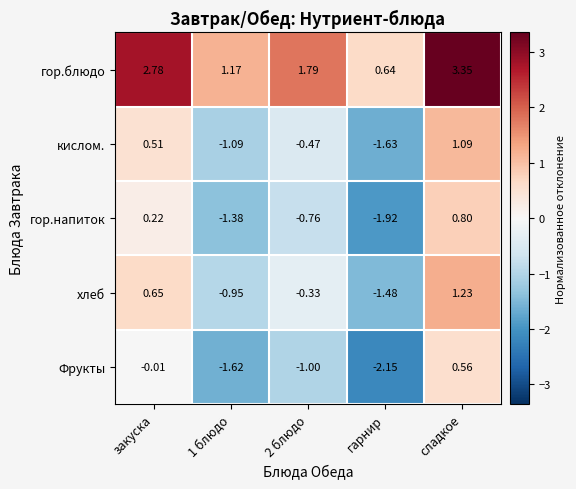

Which series has the largest total across all categories?

гор.блюдо